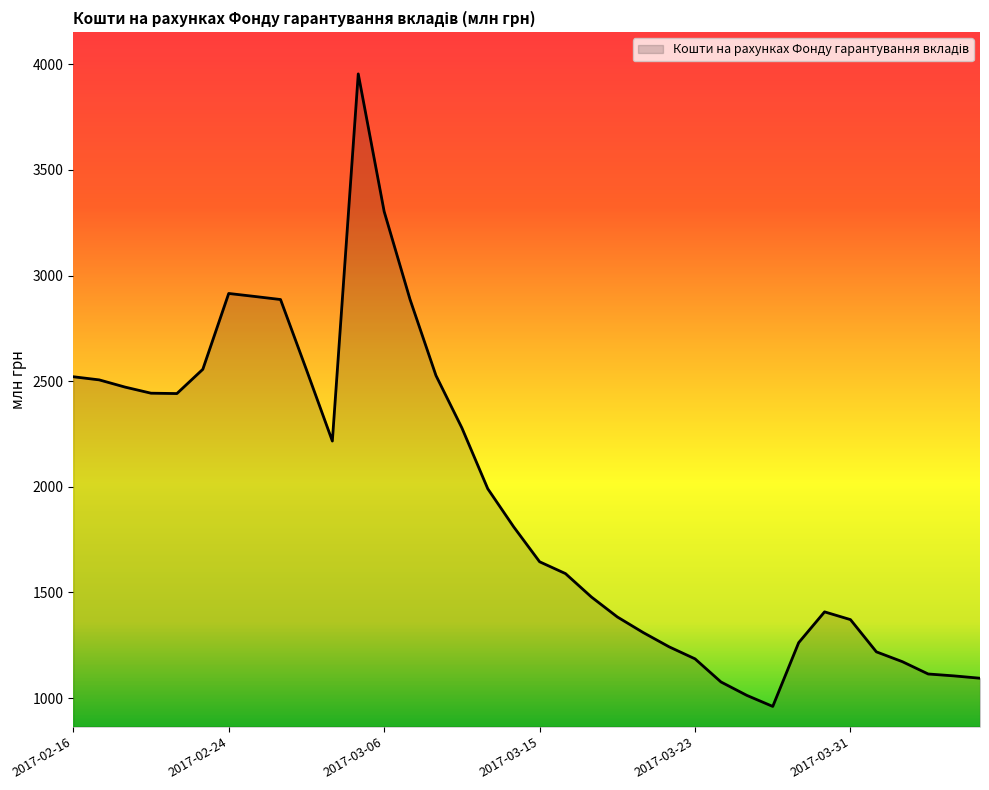

What is the difference between the maximum and minimum values?

2994.3